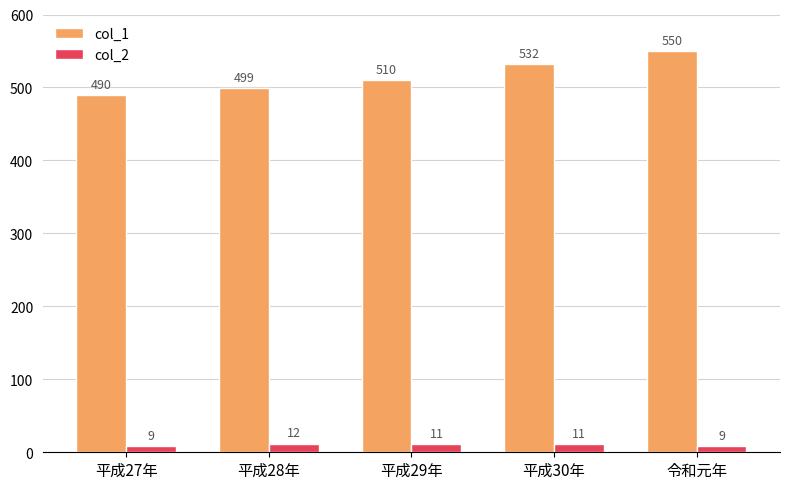

What position from the right is 令和元年?

1